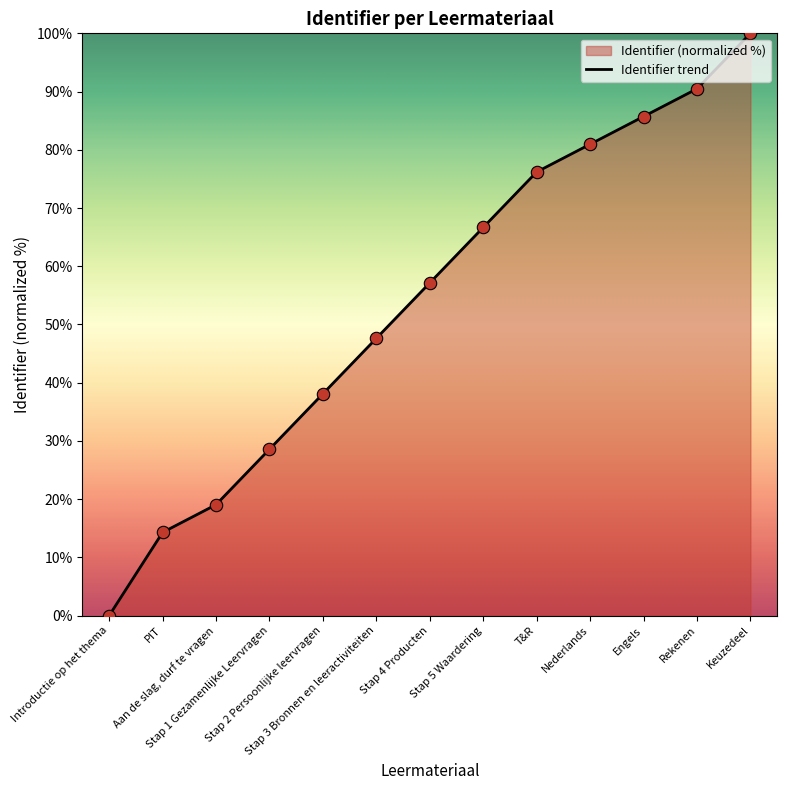

Which has a higher value, T&R or Stap 4 Producten?

T&R